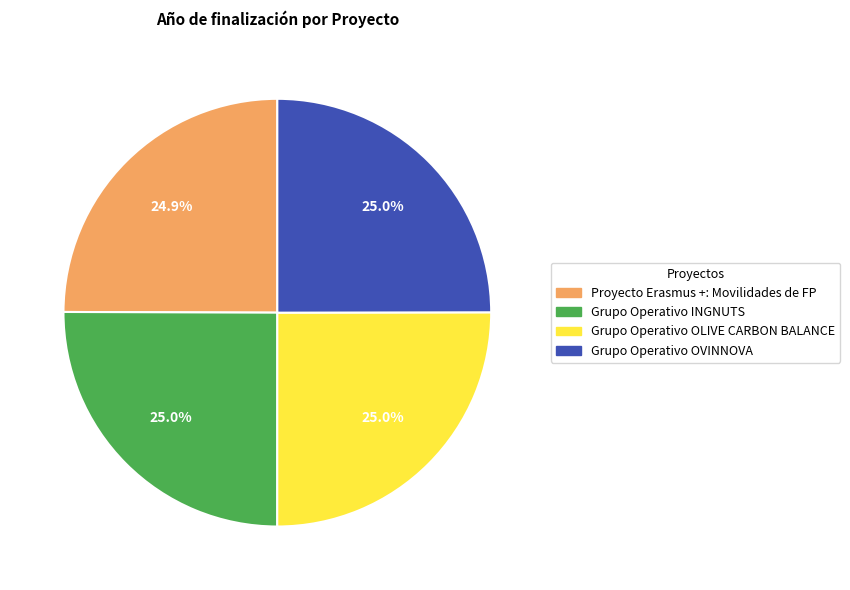

Is Grupo Operativo OVINNOVA the majority of the pie?

No